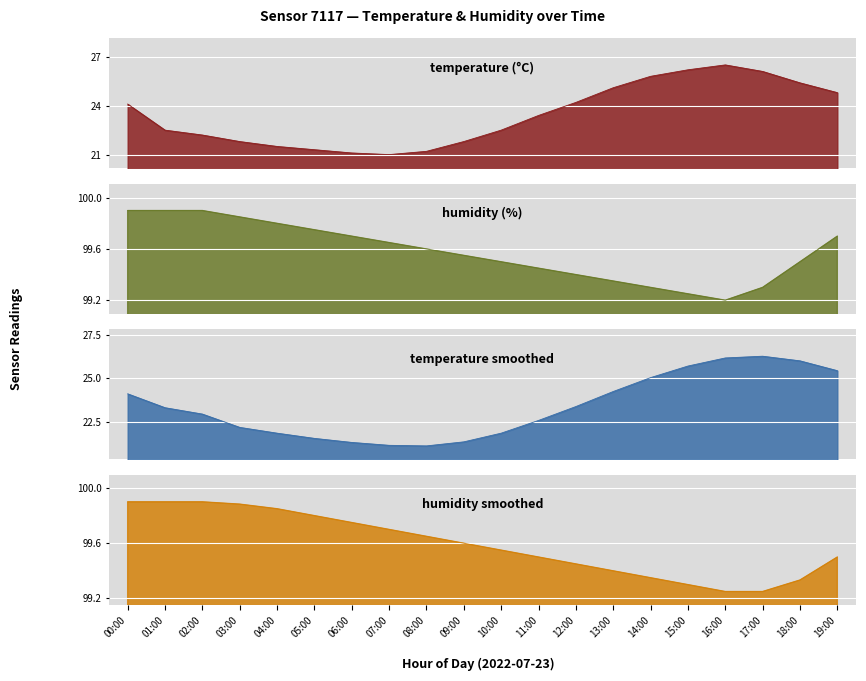

Where is temperature nearest to the value 23?

11:00